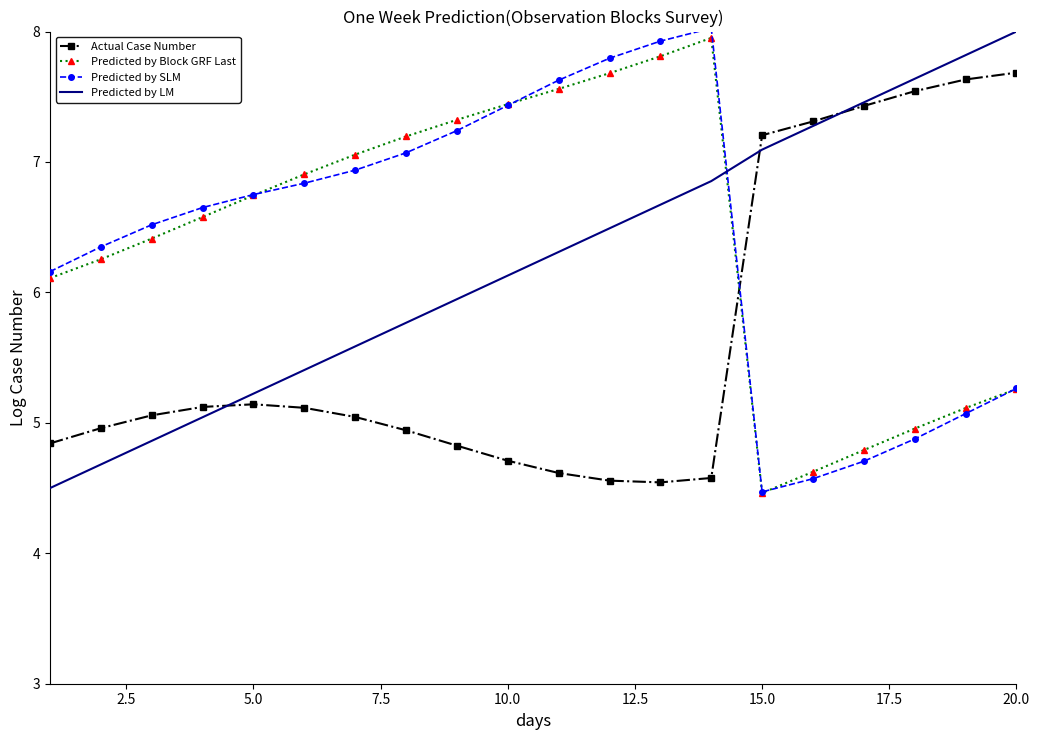

True or false: Predicted by Block GRF Last and Predicted by LM intersect in this chart.

True